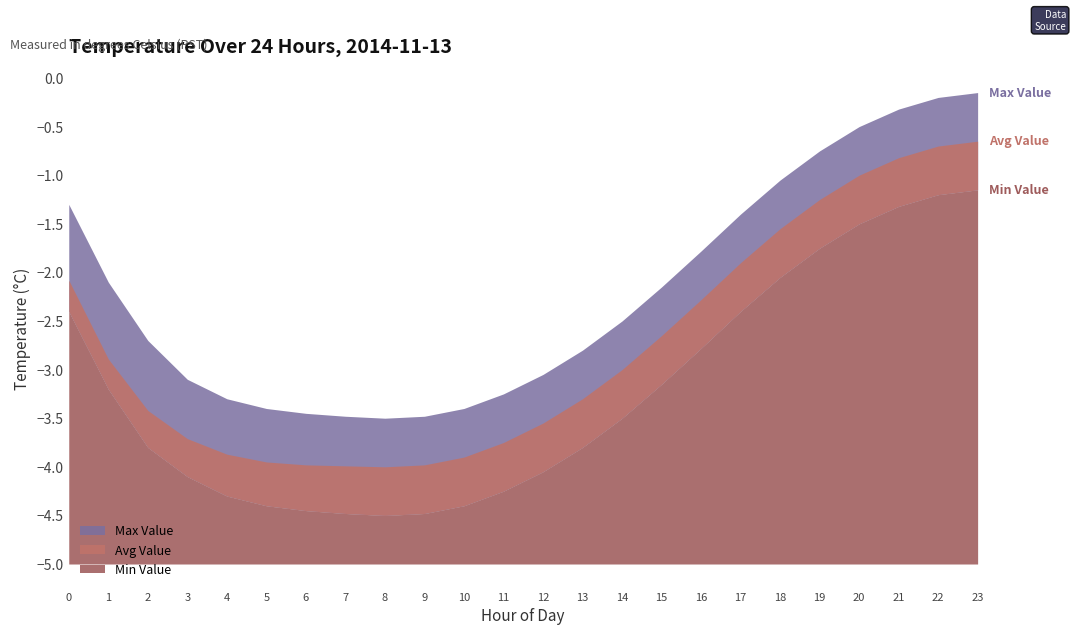

What is the sum of the Max Value values at Hour 23 and Hour 3?

-3.2